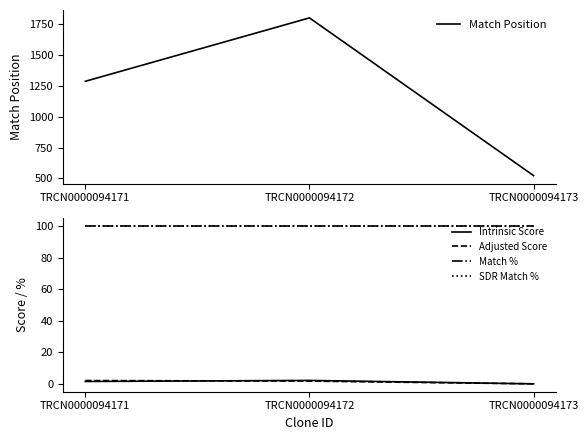

At which label does Match Position first exceed 1286?

TRCN0000094172